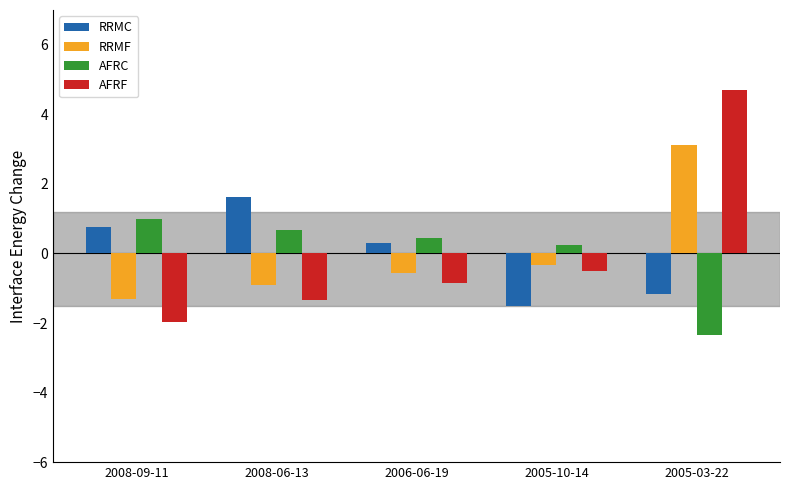

At which category does the chart reach its minimum across all series?

2005-03-22